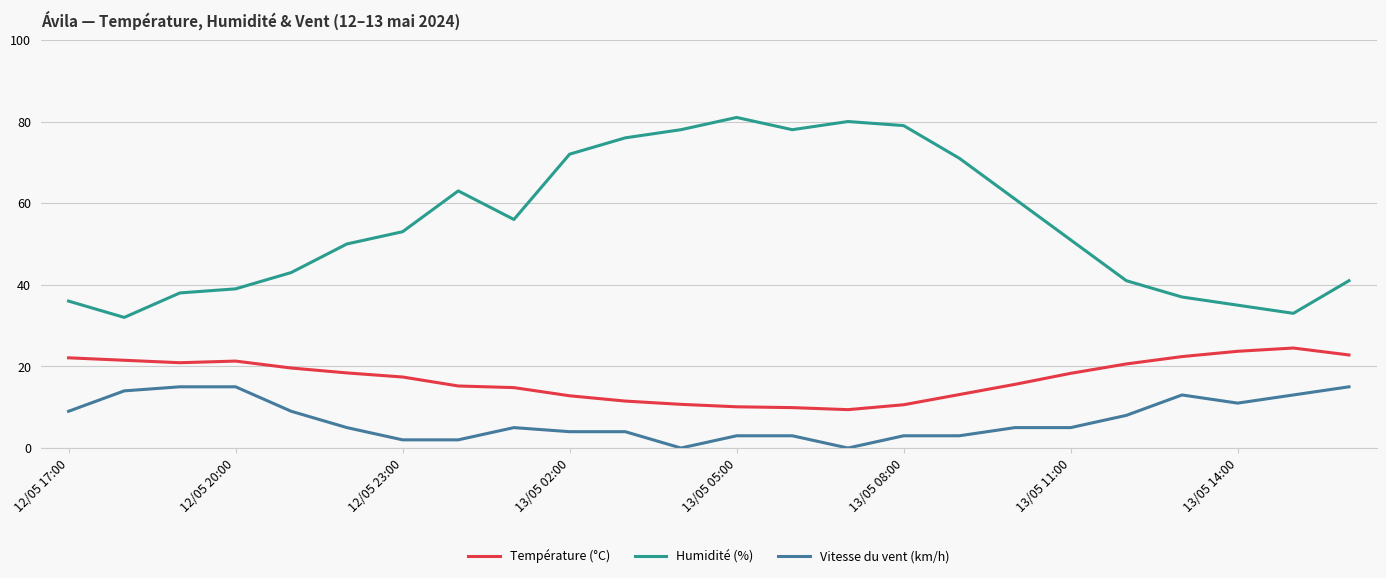

List the series in order of their peak value, highest first.

Humidité (%), Température (°C), Vitesse du vent (km/h)